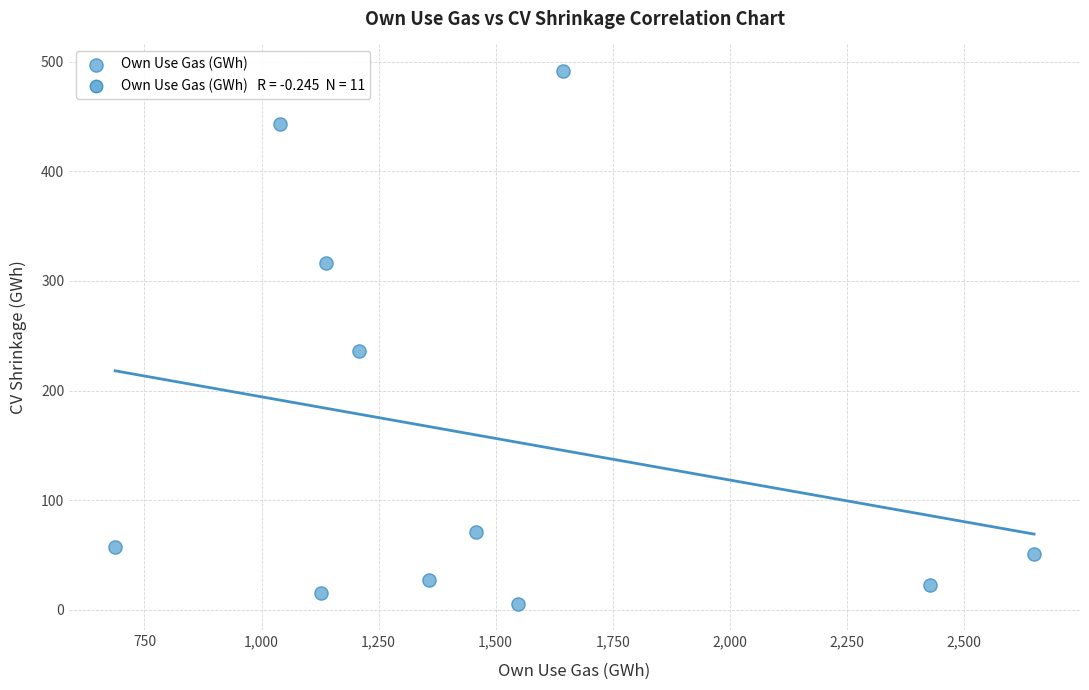

What is the range of X values (max minus min)?

1962.5